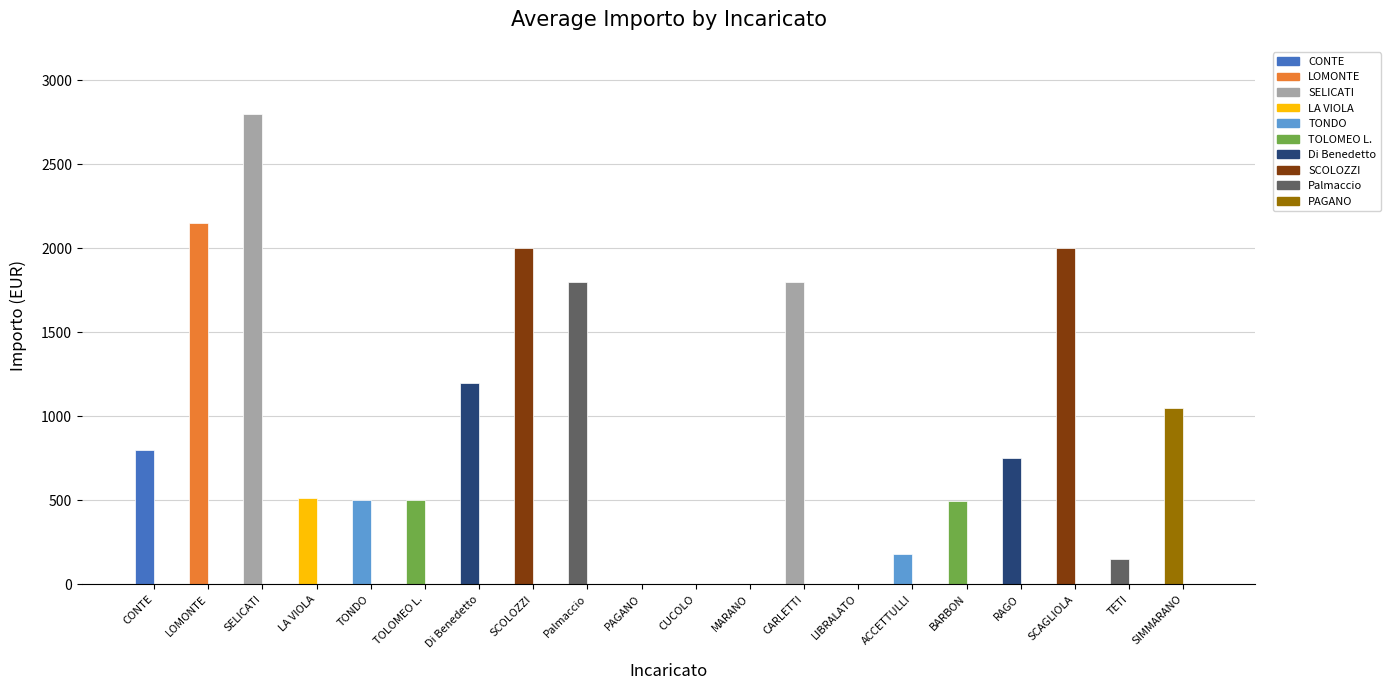

How many series are shown in this chart?

1